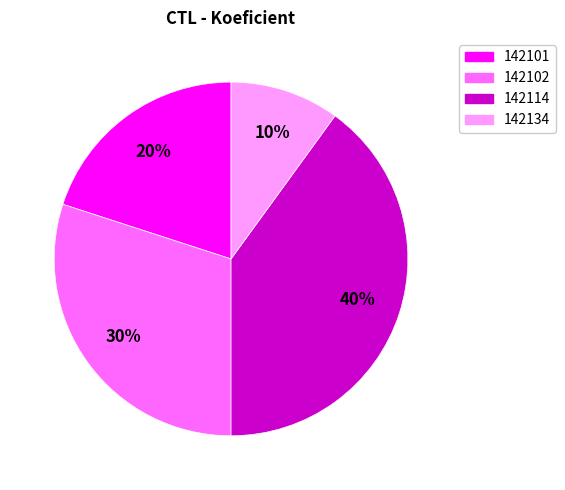

To the nearest percent, what is the difference between the largest and smallest slice percentages?

30%